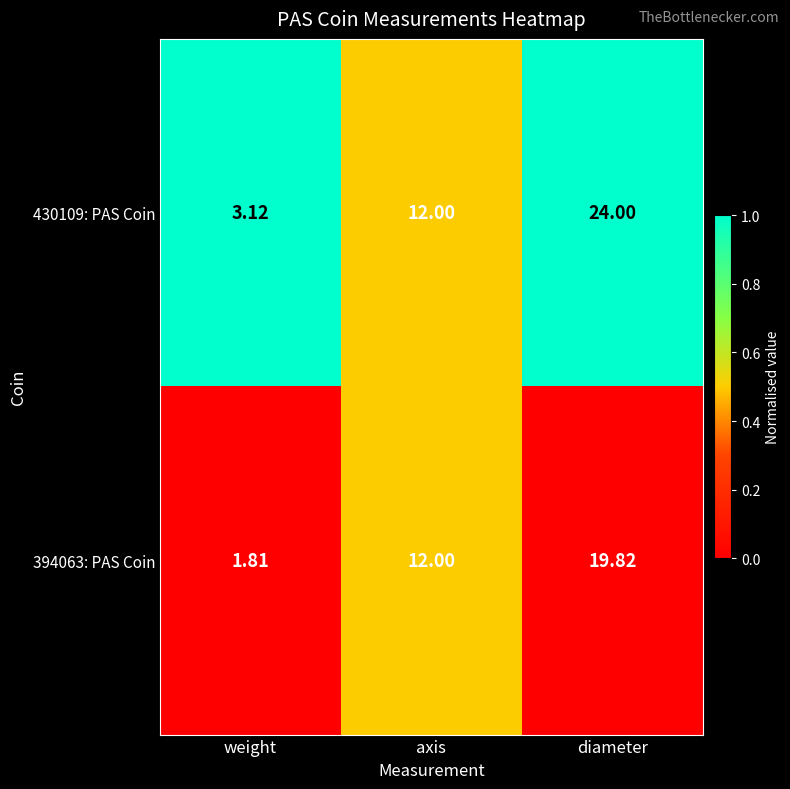

List the series in order of their overall mean, lowest first.

394063: PAS Coin, 430109: PAS Coin